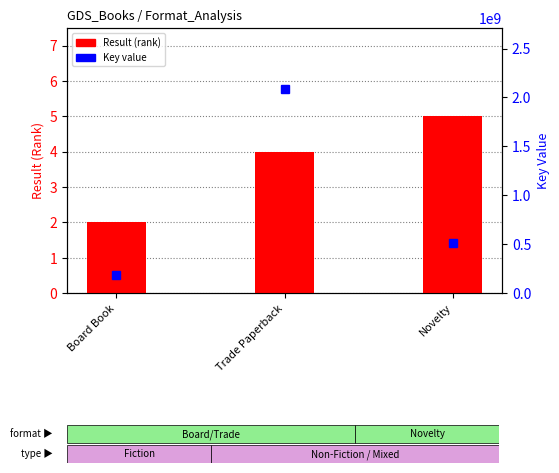

Reading left to right, what are all the values shown in this chart?

Result: Board Book=2	Trade Paperback=4	Novelty=5
Key: Board Book=180229118	Trade Paperback=2084770535	Novelty=510648802